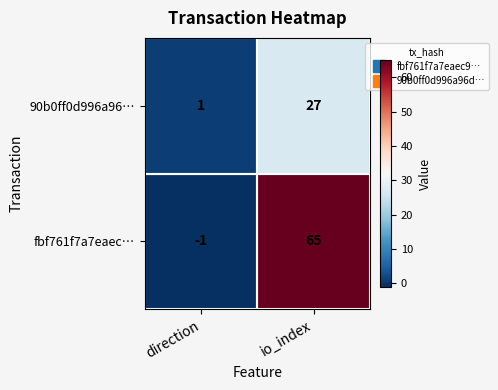

Which category has the highest value in the 90b0ff0d996a96… series?

io_index